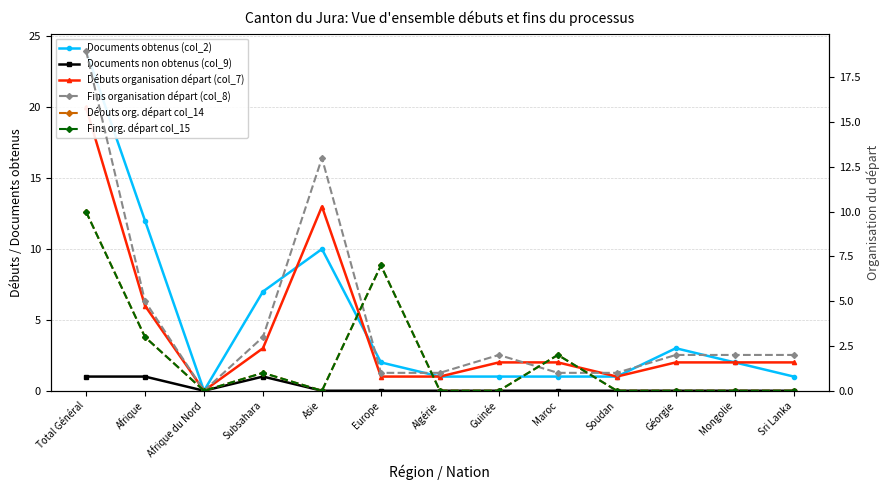

Between Maroc and Asie, which is larger?

Asie